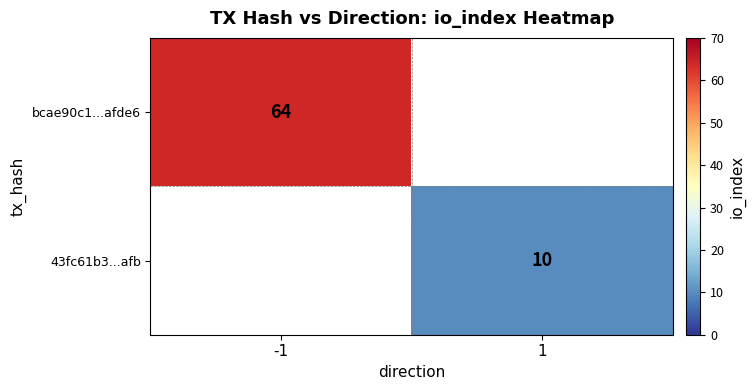

The value of bcae90c1...afde6 at -1 is 64. True or false?

True